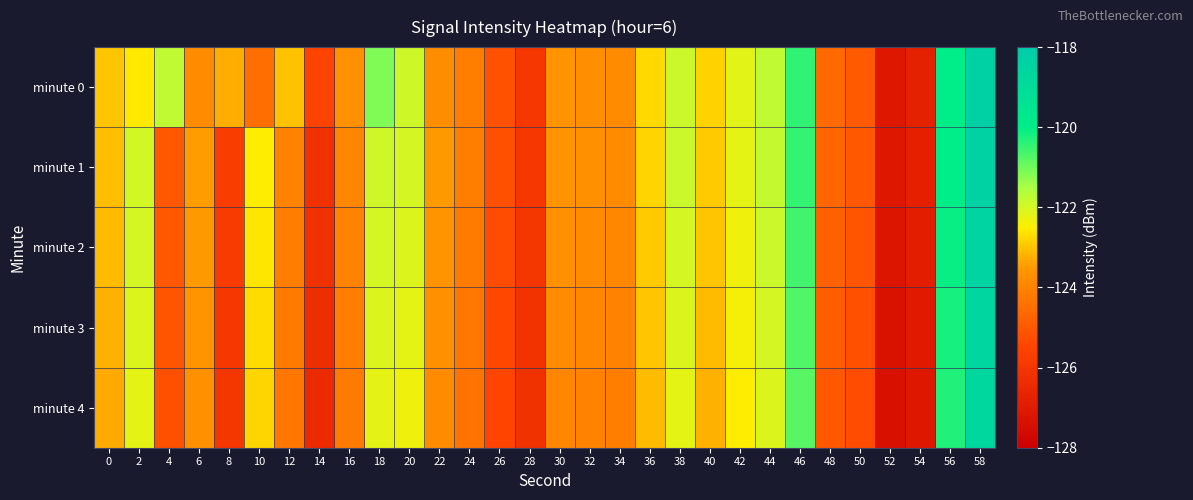

At which category is the sum across all series the highest?

58